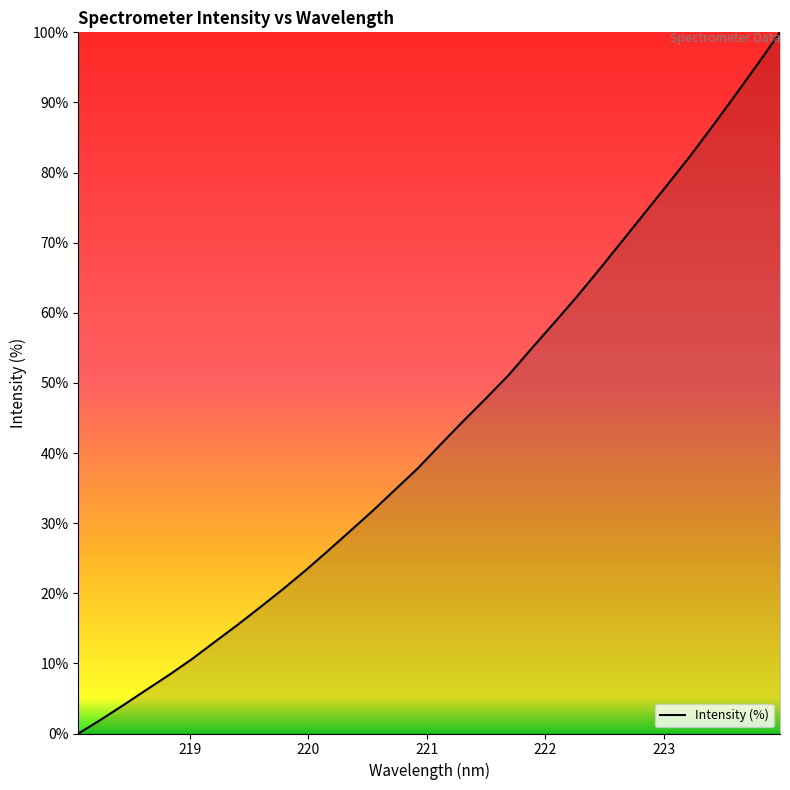

What is the difference between the maximum and minimum values?

100.0